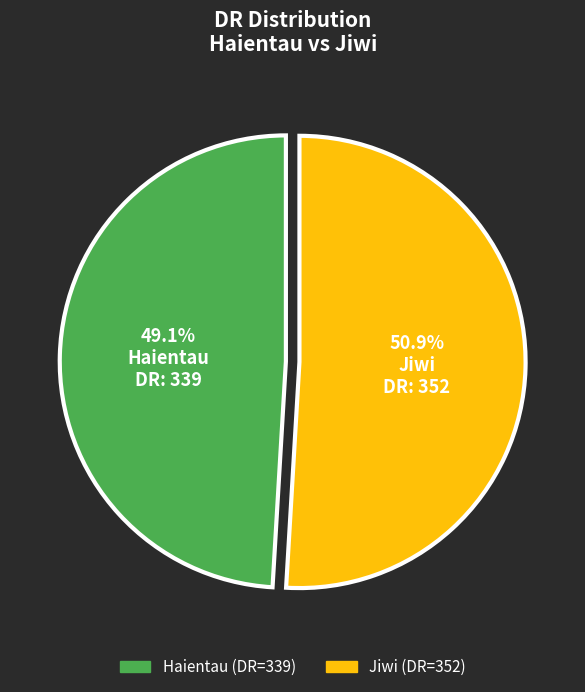

How many slices are in this pie chart?

2